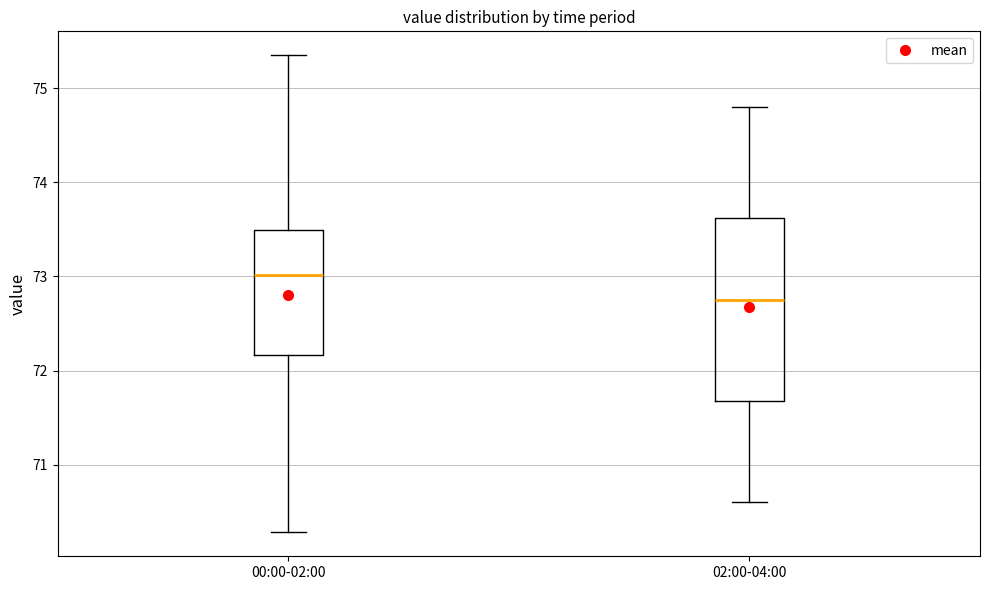

Comparing the boxes themselves (not the whiskers), which one is the tallest?

02:00-04:00